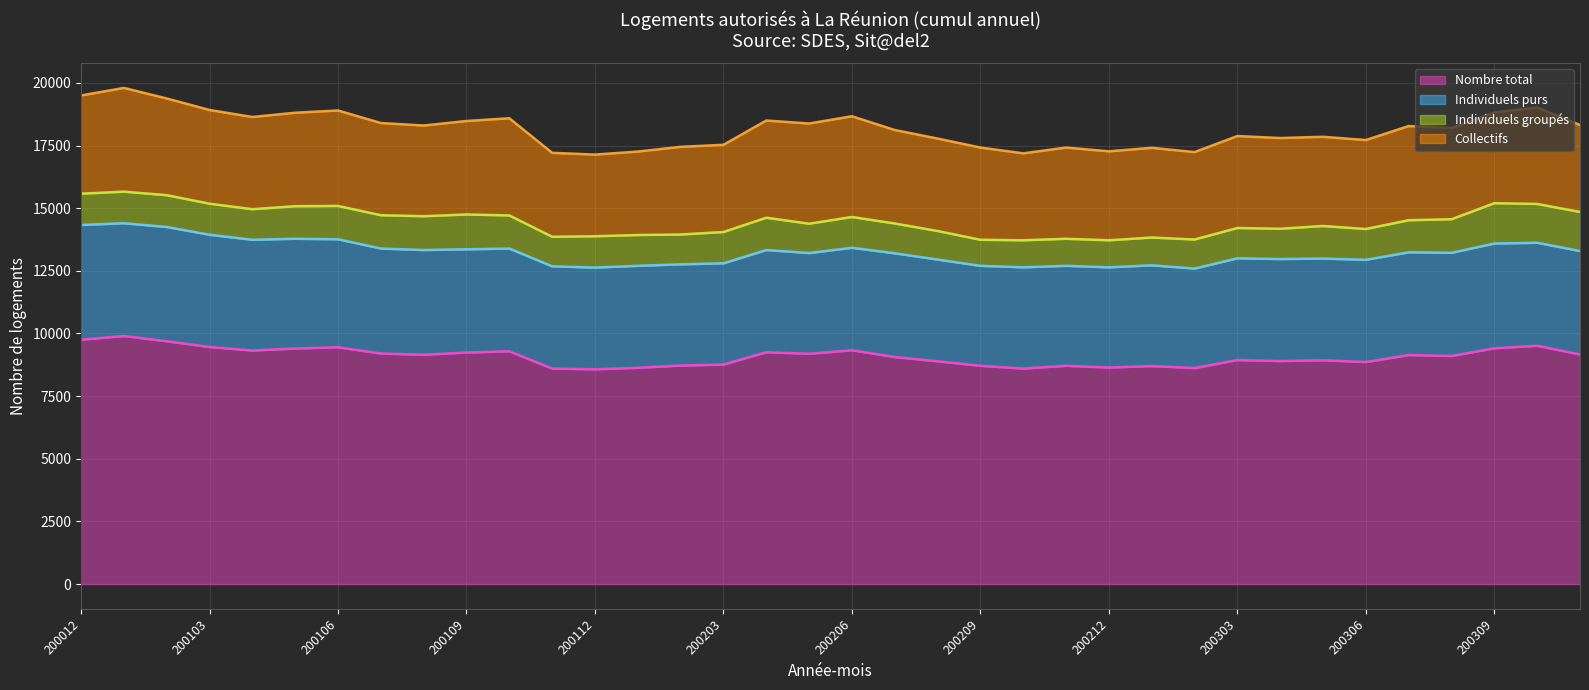

What is the difference between the highest and lowest values at 200308?

7760